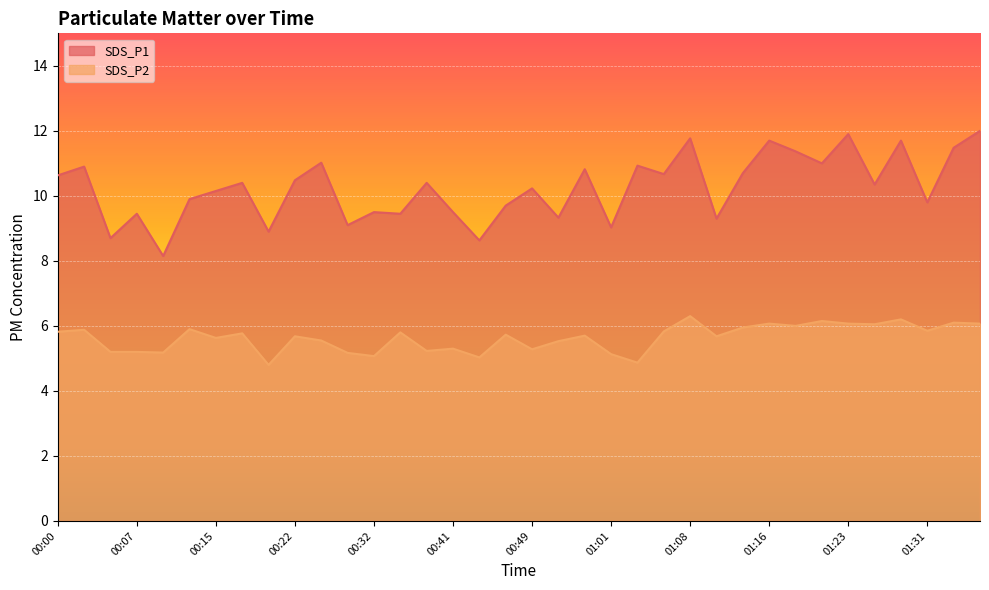

True or false: SDS_P2 and SDS_P1 intersect in this chart.

False